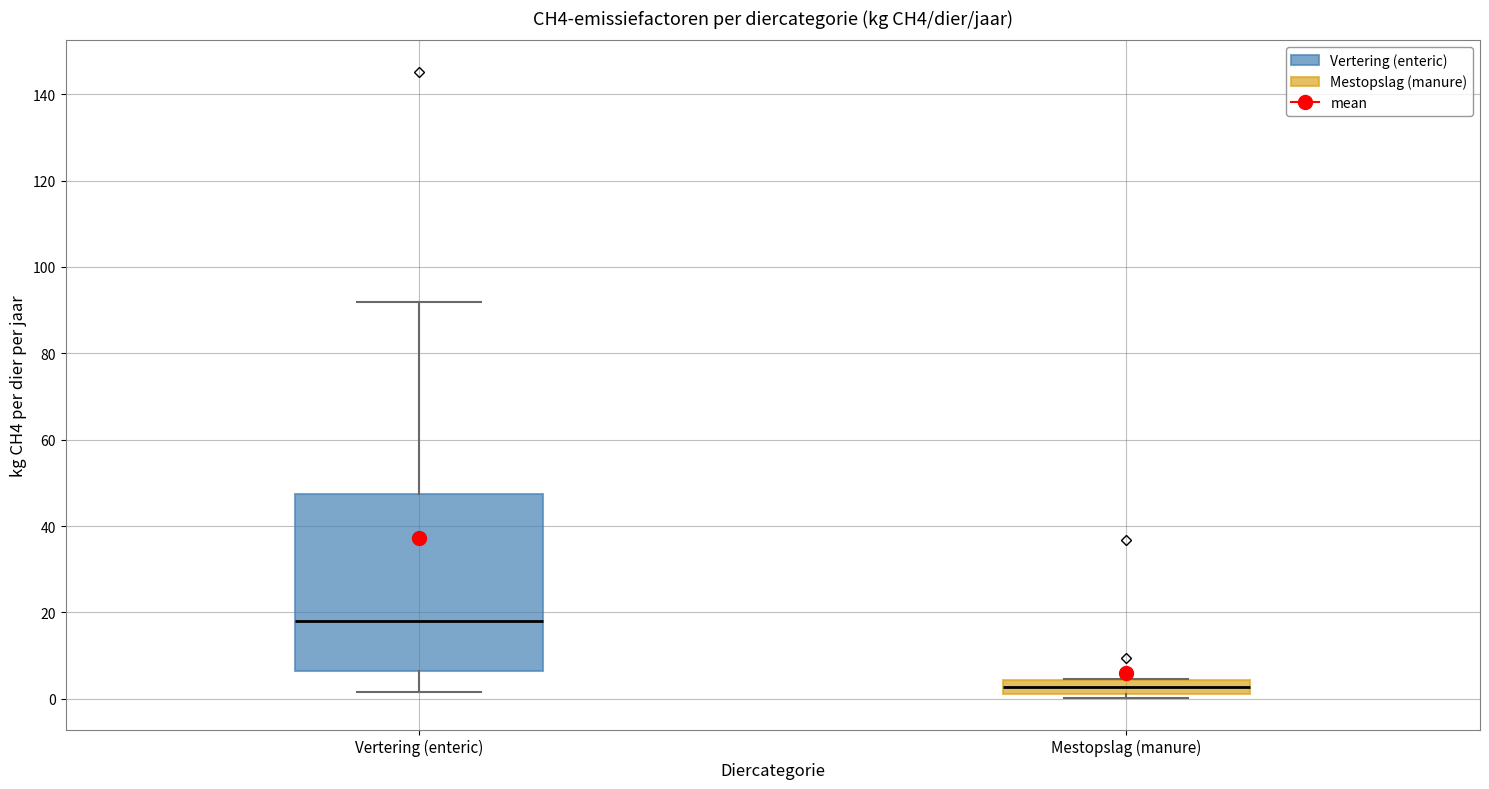

Where does the median line of the box for Vertering (enteric) sit on the y-axis? The values are not printed on the chart, so give them approximately, as read against the axis.

18